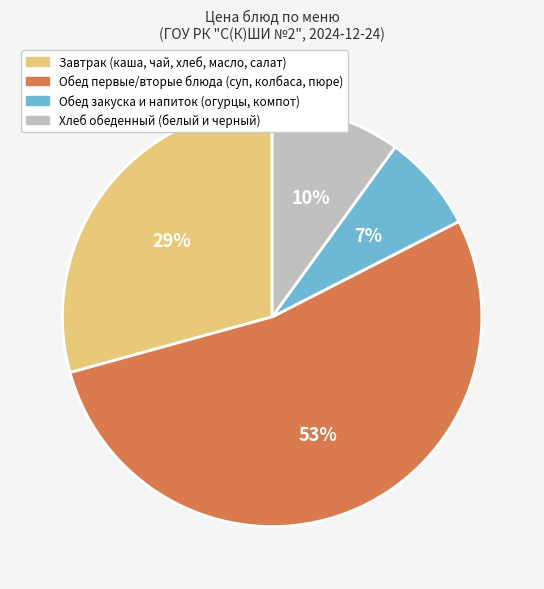

Is there a majority slice in this chart?

Yes